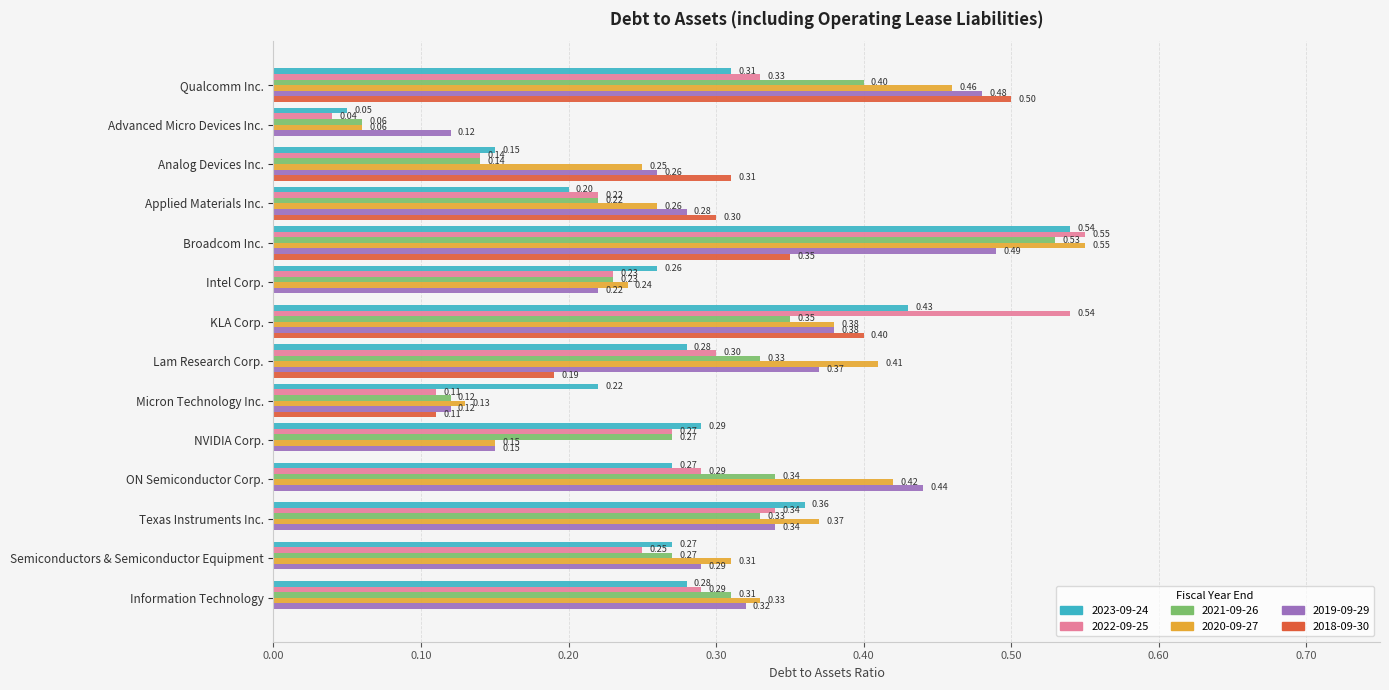

The value of 2018-09-30 at Broadcom Inc. is 0.3. True or false?

True